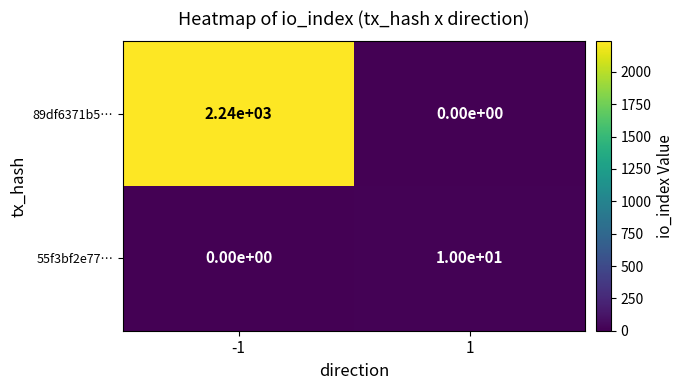

What is the maximum value shown in the chart?

2240